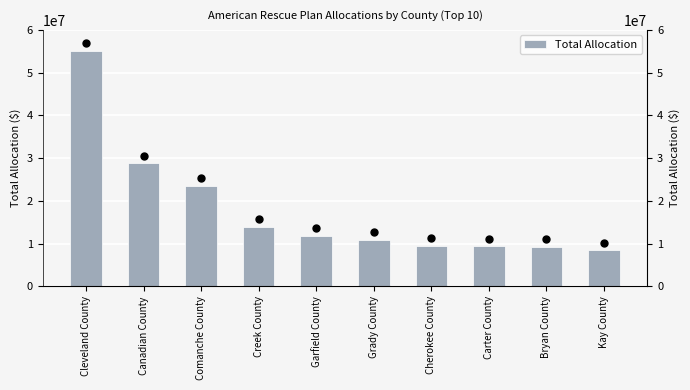

How many data points does each series have?

10